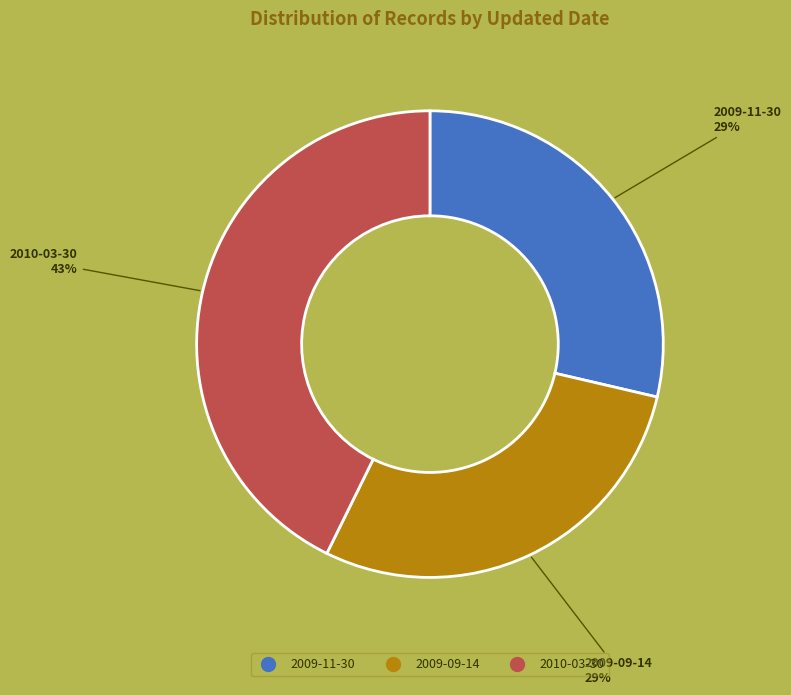

Does 2009-11-30 represent more than half of the total?

No